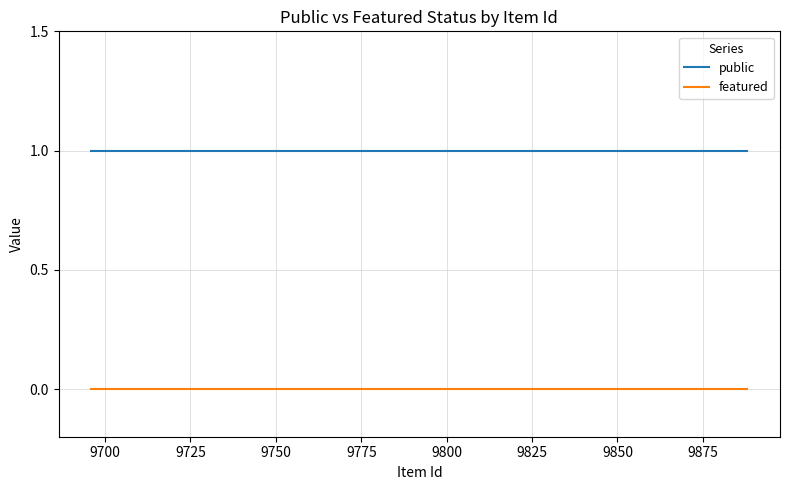

Which series has the largest total across all categories?

public